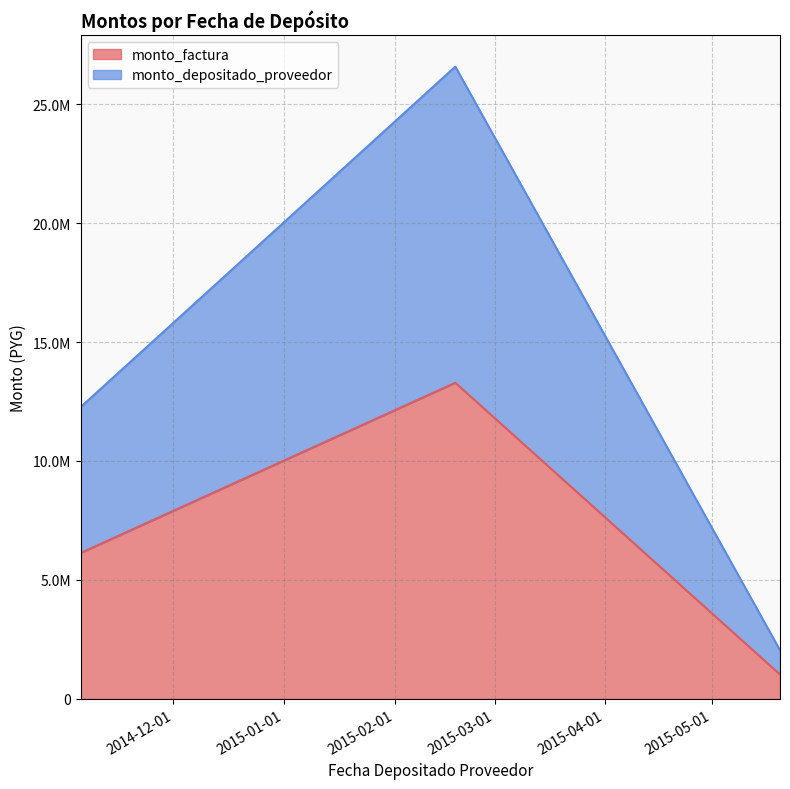

What position from the right is 2015-05-20?

1